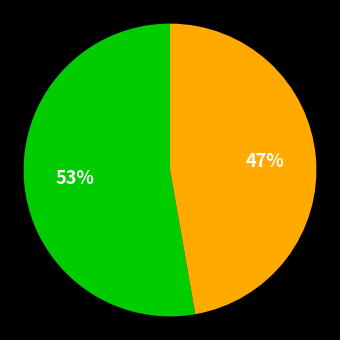

Is there any slice that represents more than half of the pie?

Yes